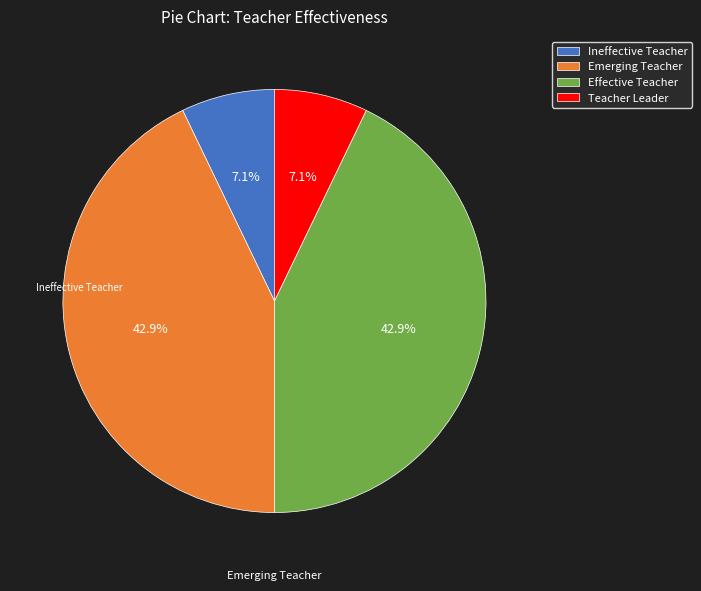

To the nearest percent, what percentage of the pie is Emerging Teacher?

43%